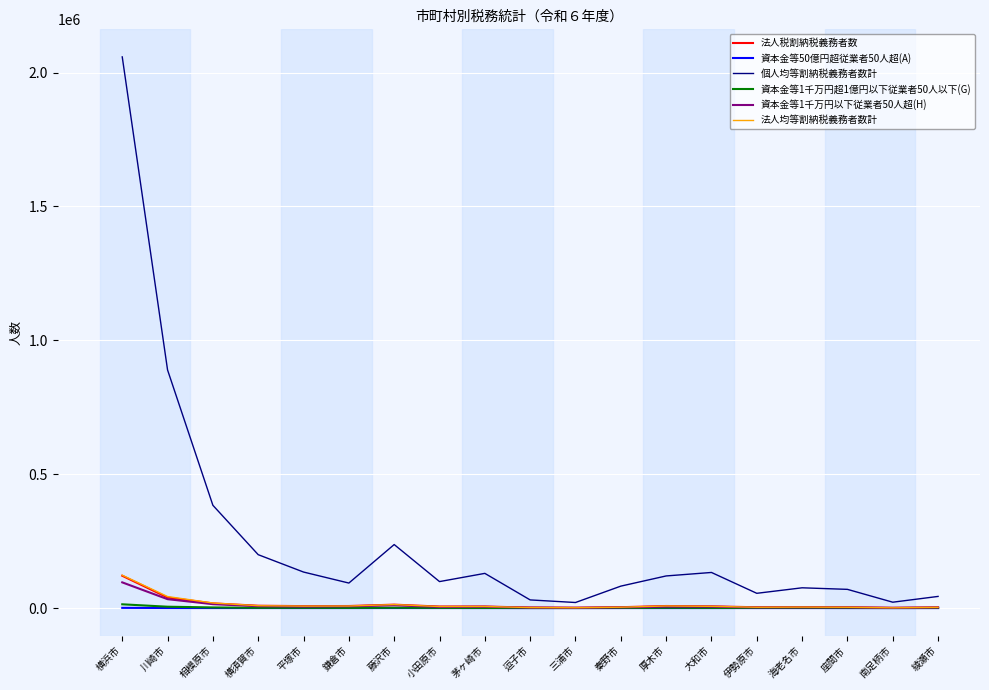

Which series has the largest total across all categories?

個人均等割納税義務者数計